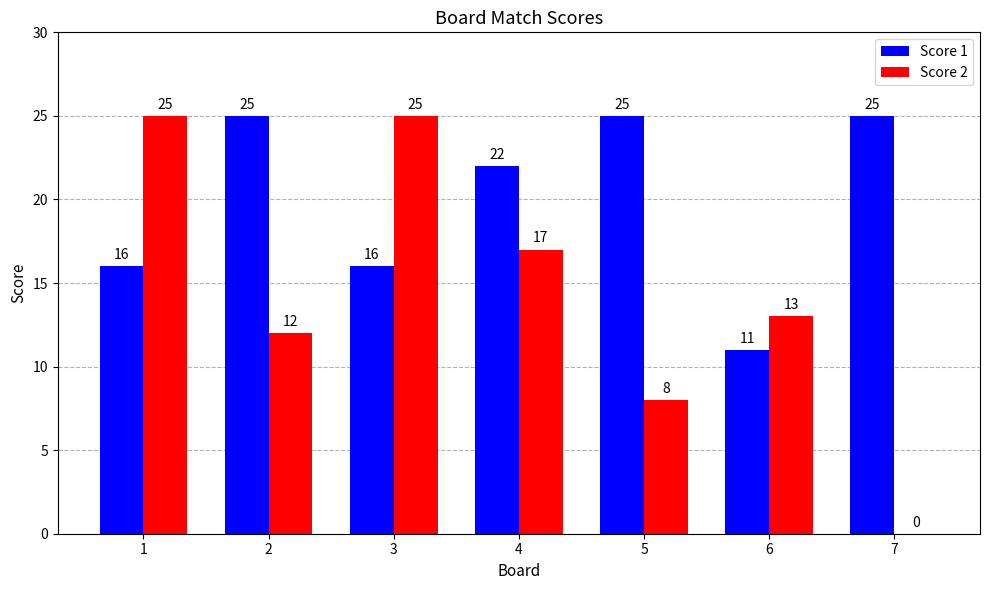

What is the total value across all series at 4?

39